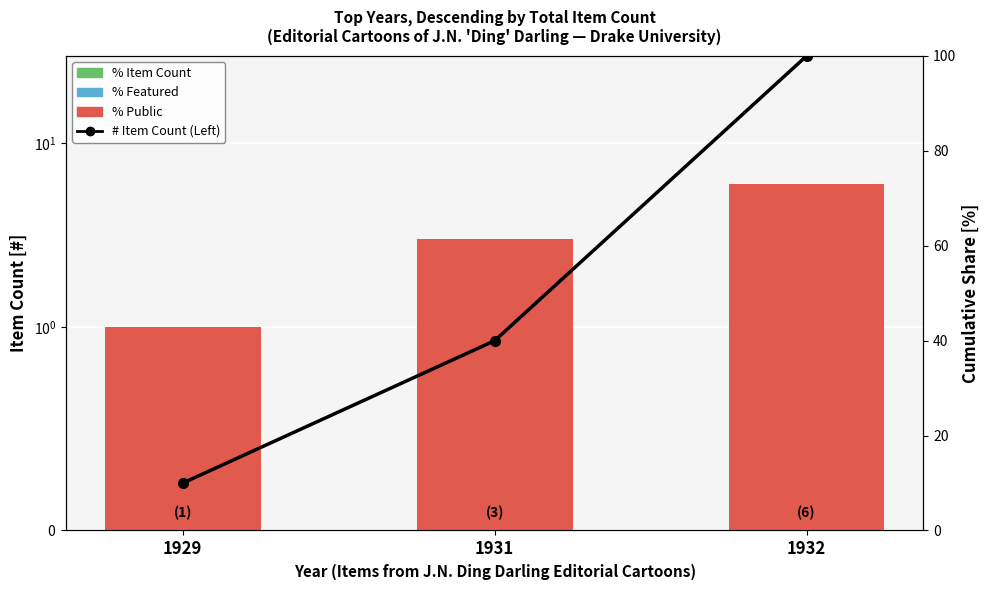

Which series has the widest spread of values?

Cumulative % (Left)